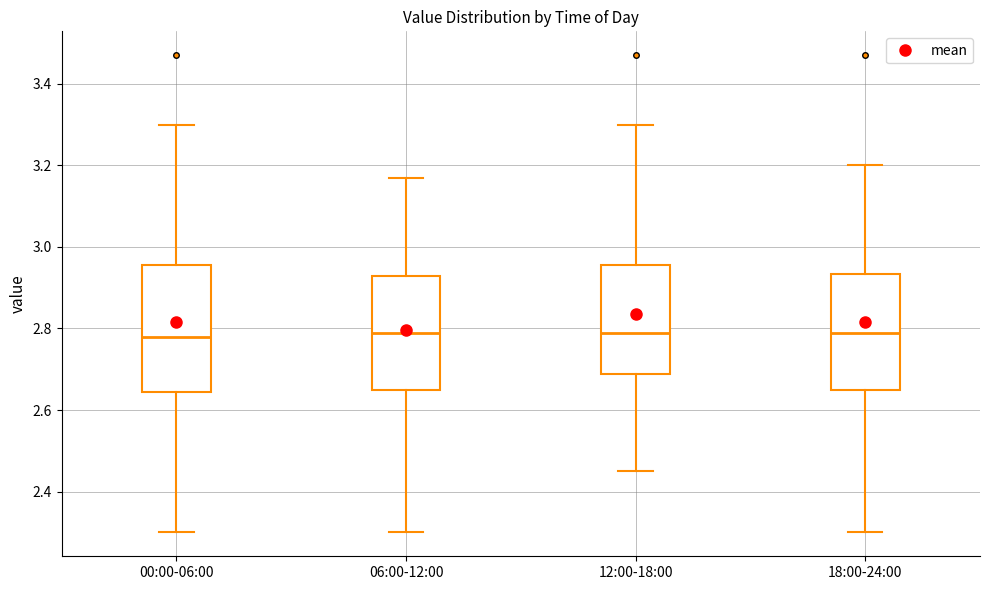

Reading left to right, read every box against the y-axis: the position of its median line, the range the box covers, and the ends of its whiskers. The values are not printed on the chart, so give them approximately, as read against the axis.

00:00-06:00: median 2.78, box 2.64 to 2.96, whiskers 2.30 to 3.30
06:00-12:00: median 2.80, box 2.66 to 2.92, whiskers 2.30 to 3.18
12:00-18:00: median 2.80, box 2.68 to 2.96, whiskers 2.46 to 3.30
18:00-24:00: median 2.80, box 2.66 to 2.94, whiskers 2.30 to 3.20